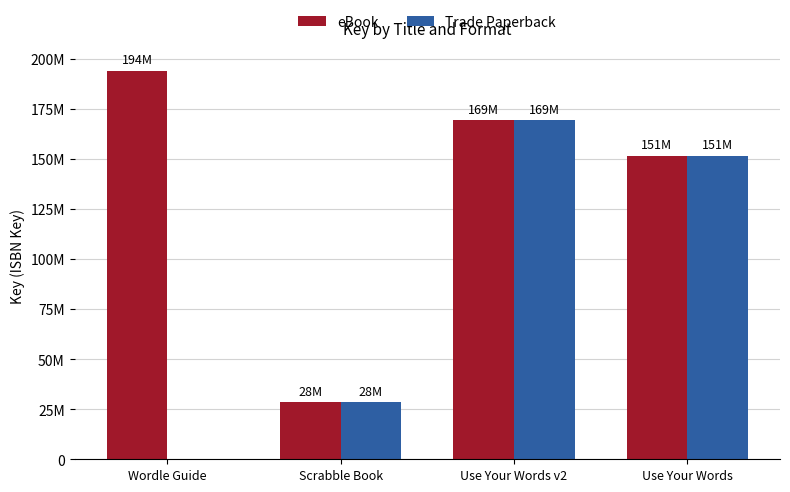

Are the bars grouped side by side (vs. stacked)?

Yes